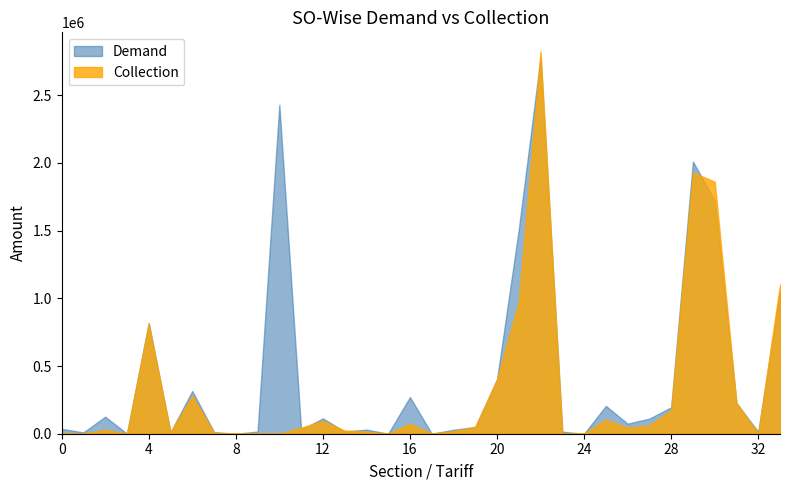

Which series has the largest range (max minus min)?

Collection